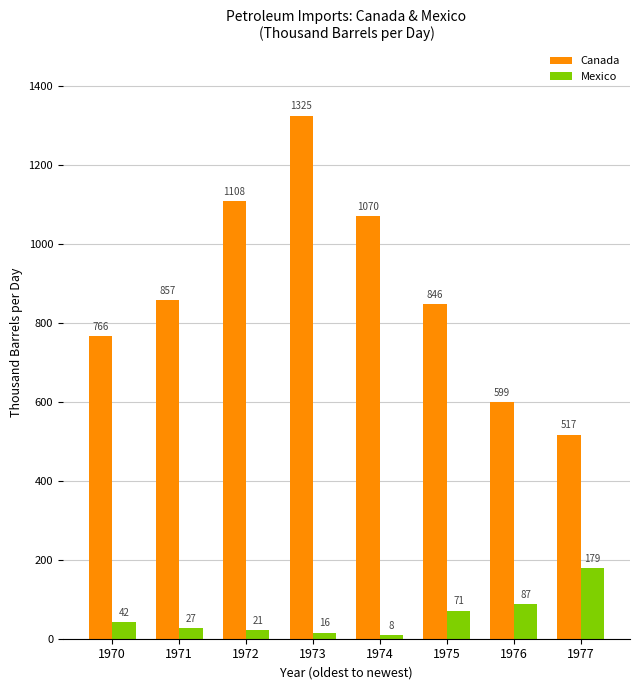

What is the sum of all Canada values?

7088.6